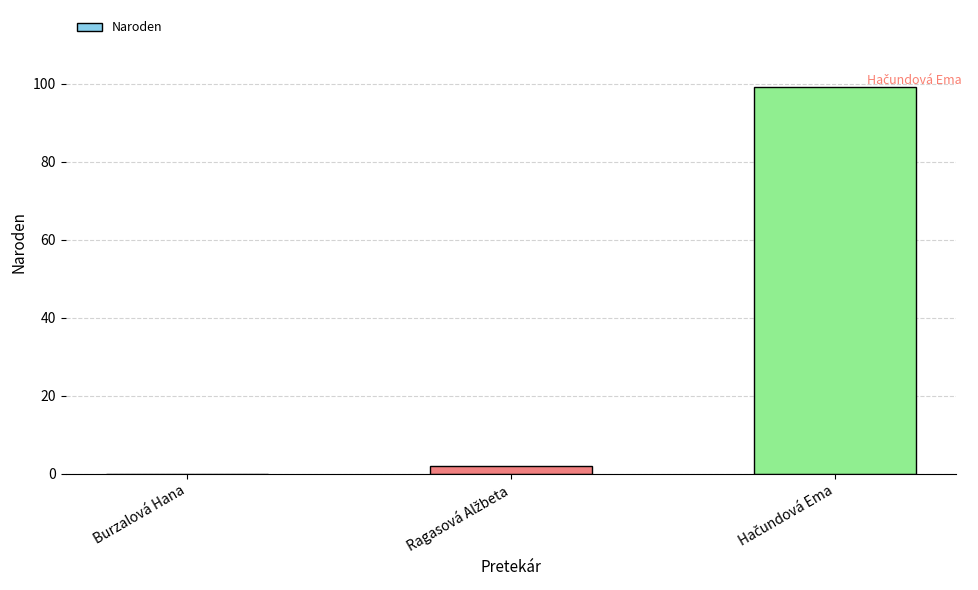

The value at Burzalová Hana is 57. True or false?

False